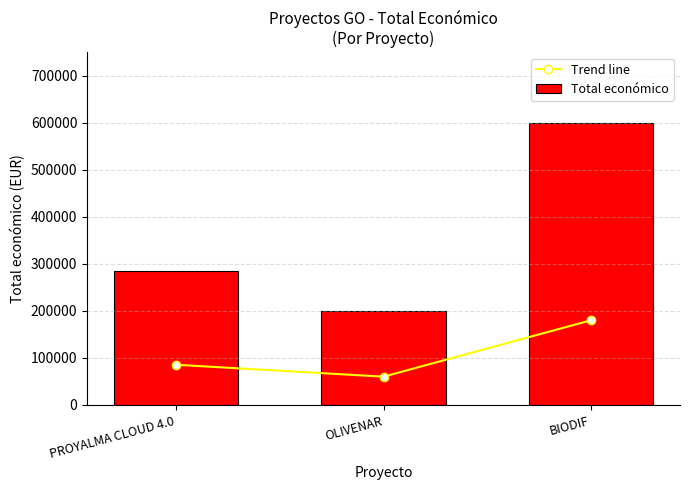

Reading right to left, transcribe all the data shown in this chart.

Trend line: 179978.1	60089.4	85426.8
Total económico: 599927.0	200298.0	284756.0